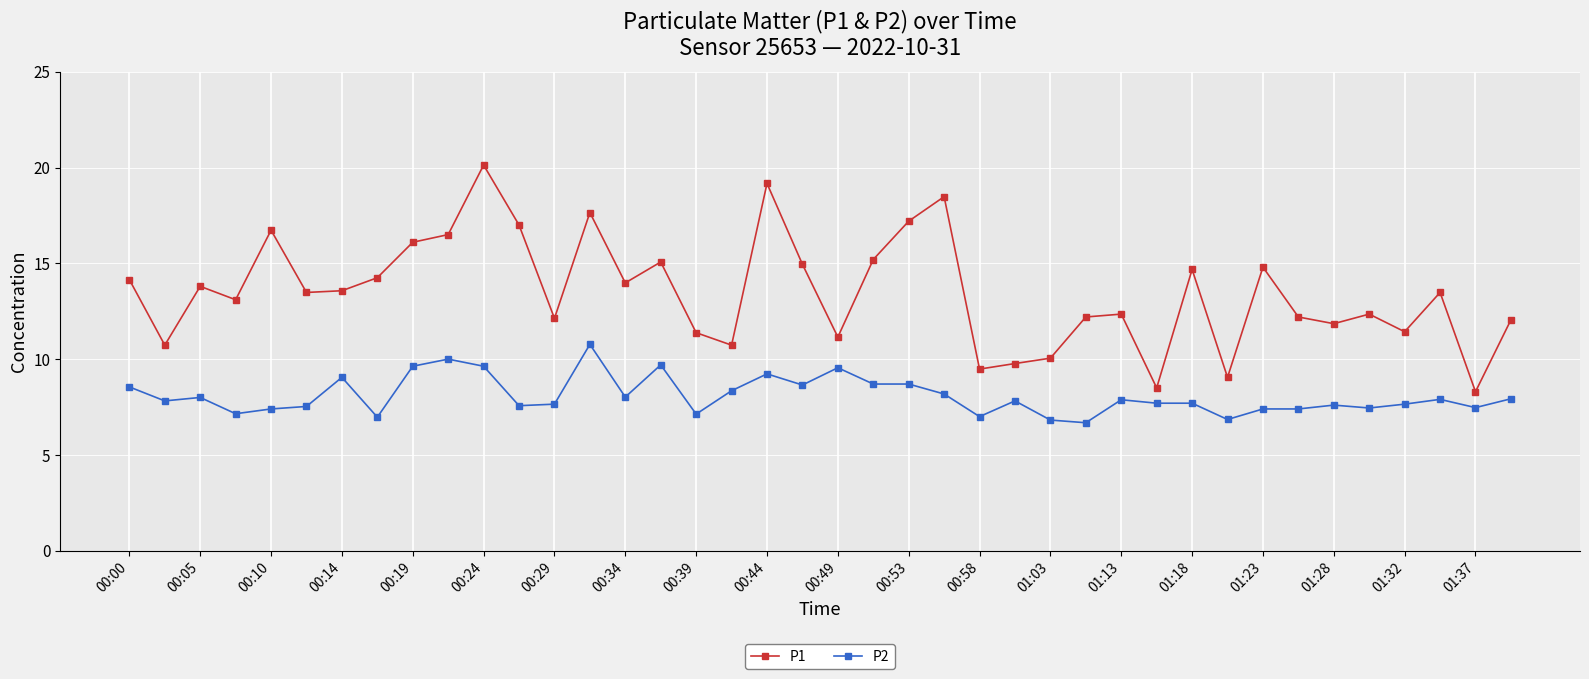

True or false: P1 and P2 cross at least once.

False